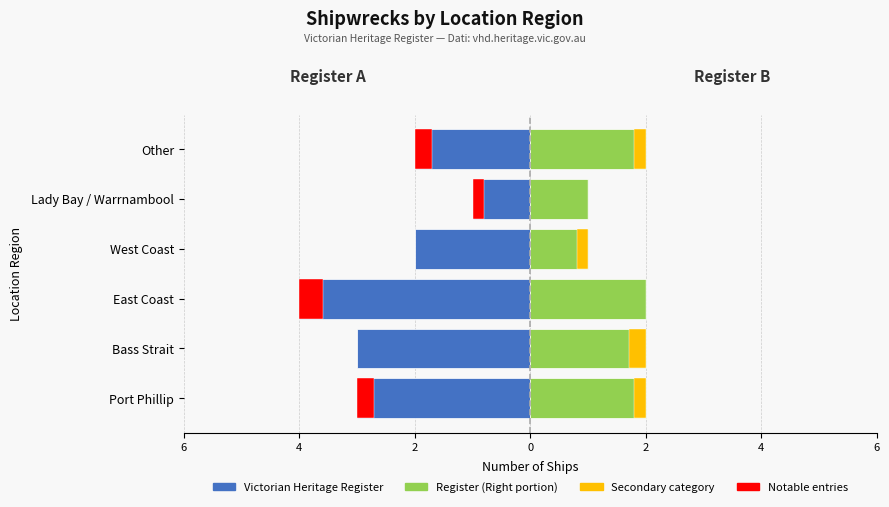

What value does the Victorian Heritage Register (Left) series have at Other?

-2.0